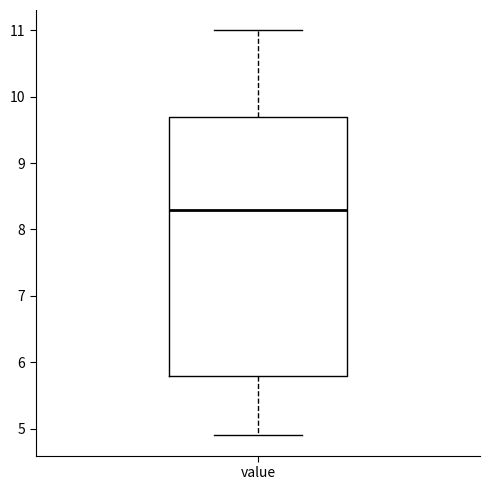

Transcribe this box plot: give where the median line is, the range the box spans, and where the two whiskers end, as read against the y-axis. The values are not printed on the chart, so give them approximately, as read against the axis.

median 8.3, box 5.8 to 9.7, whiskers 4.9 to 11.0